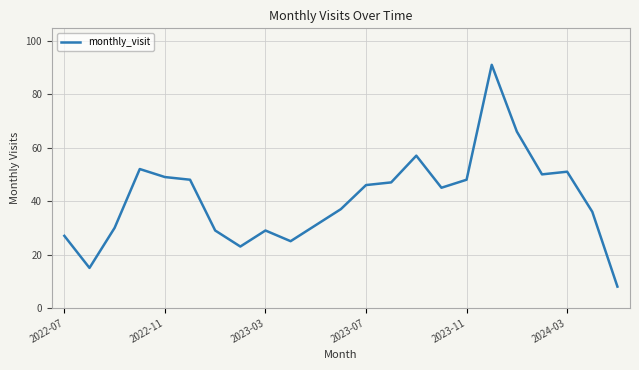

Reading right to left, what are all the values shown in this chart?

8	36	51	50	66	91	48	45	57	47	46	37	31	25	29	23	29	48	49	52	30	15	27